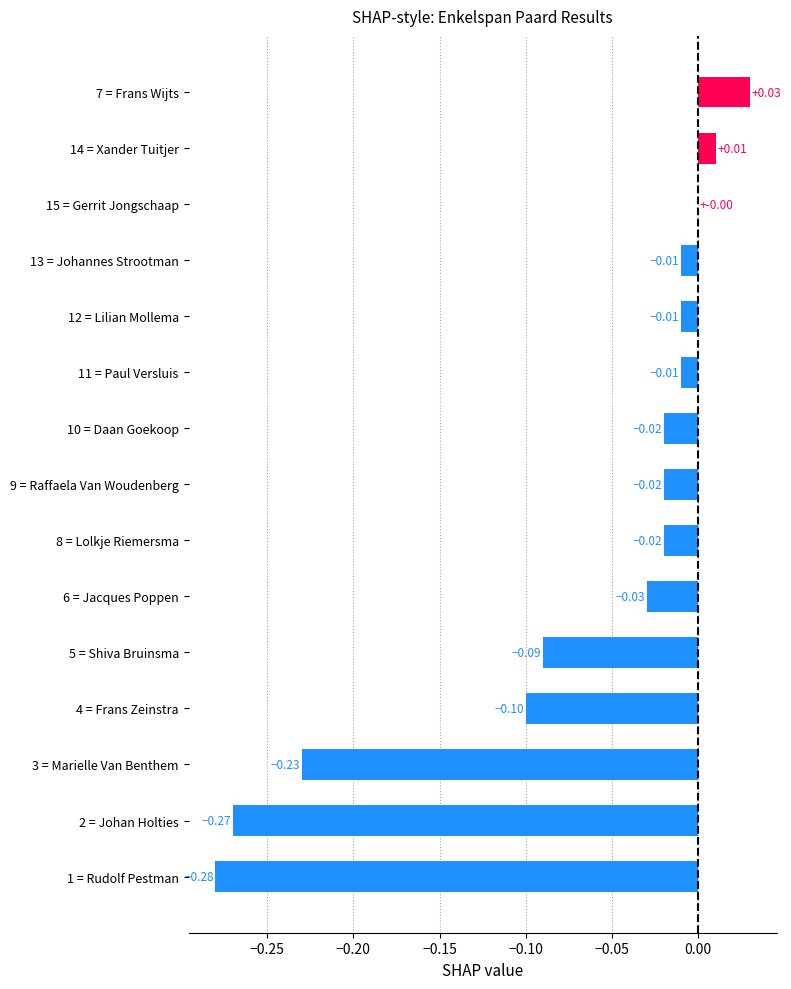

Between 15 = Gerrit Jongschaap and 9 = Raffaela Van Woudenberg, which is larger?

15 = Gerrit Jongschaap